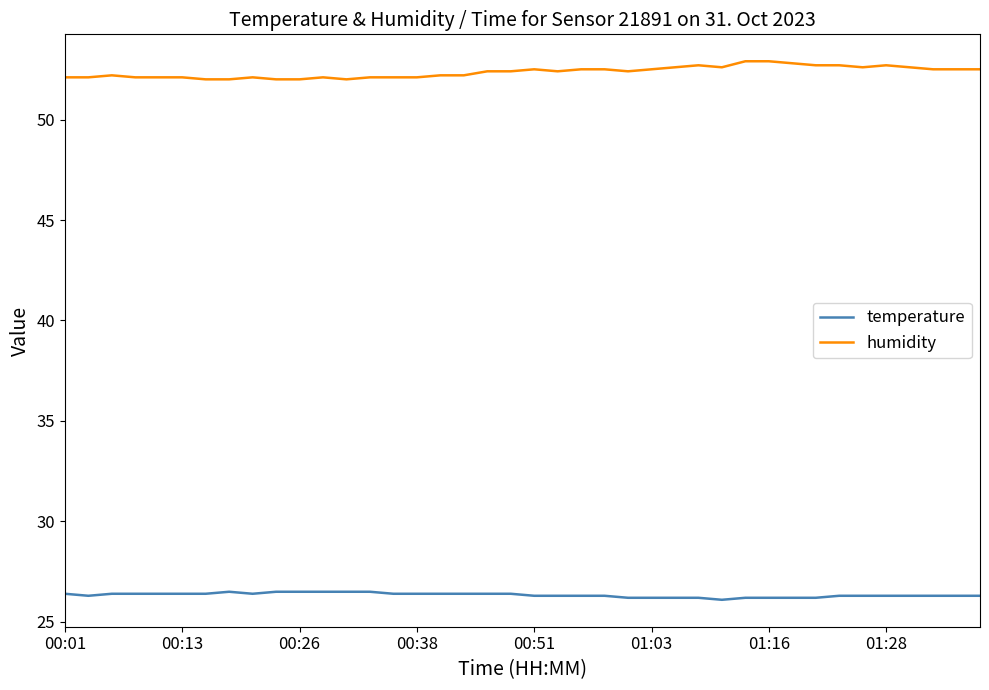

True or false: humidity and temperature cross at least once.

False